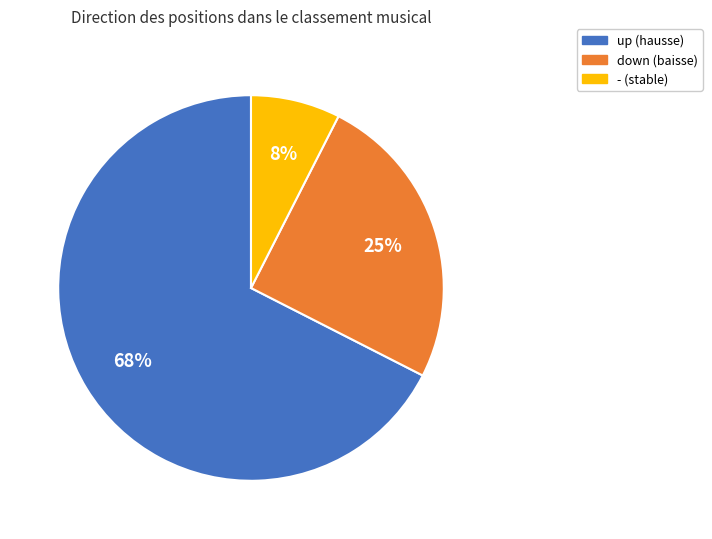

What is the smallest slice in the pie chart?

-